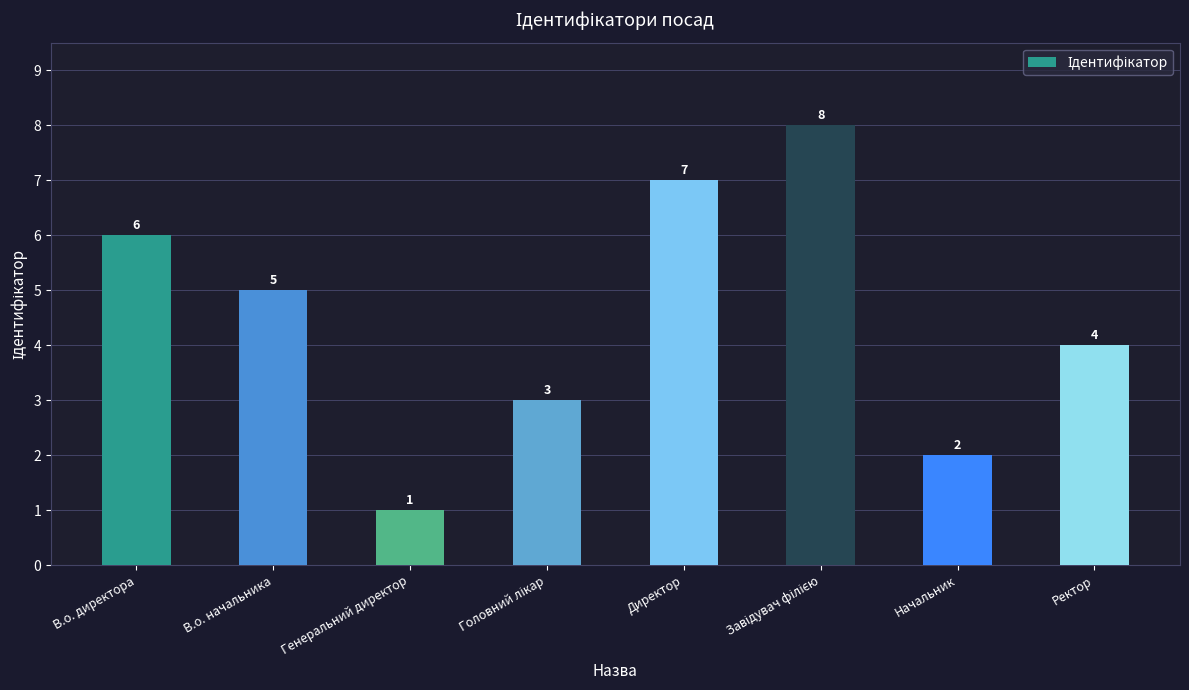

What is the greatest value displayed?

8